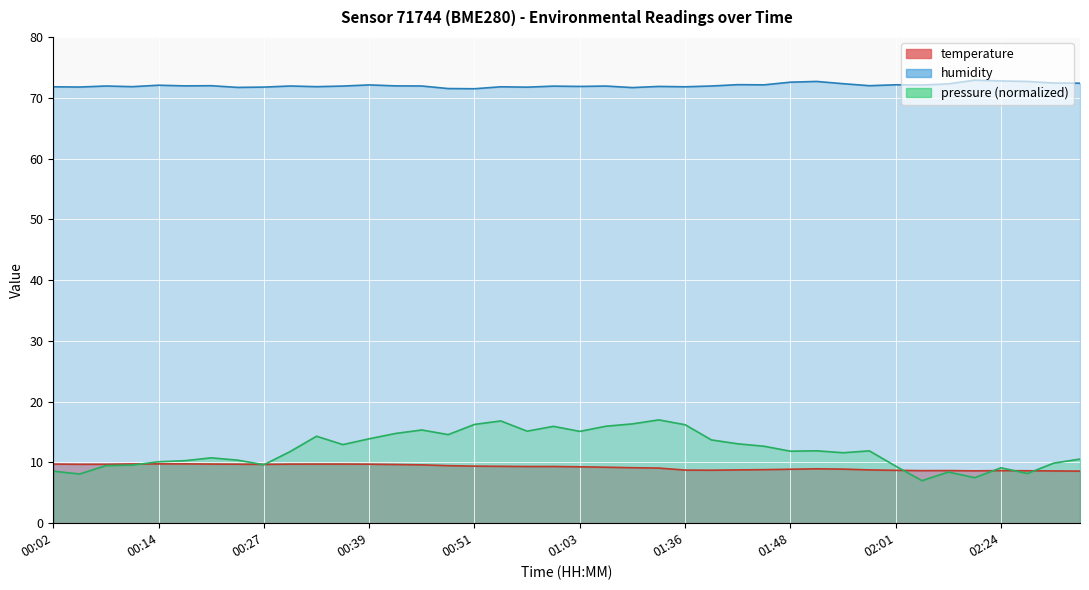

The temperature series shows 11.6 at 02:27. True or false?

False